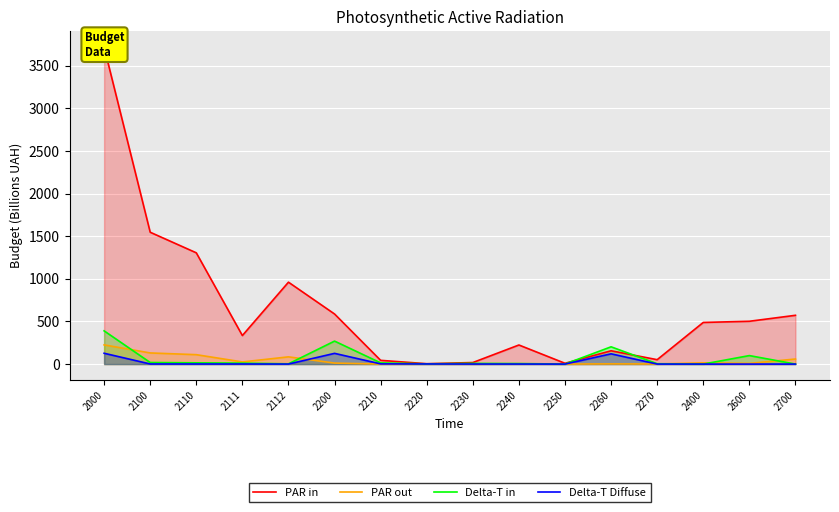

What is the difference between the maximum and minimum values in the PAR out series?

225.3